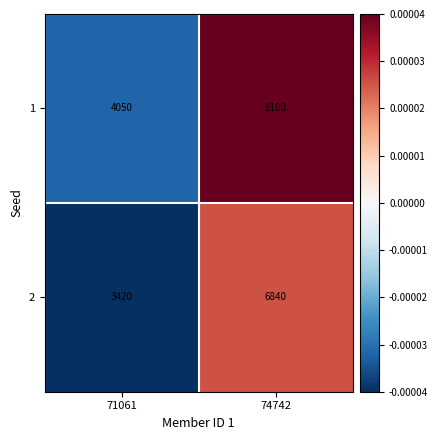

Is it true that 1 equals 11593 at 74742?

False